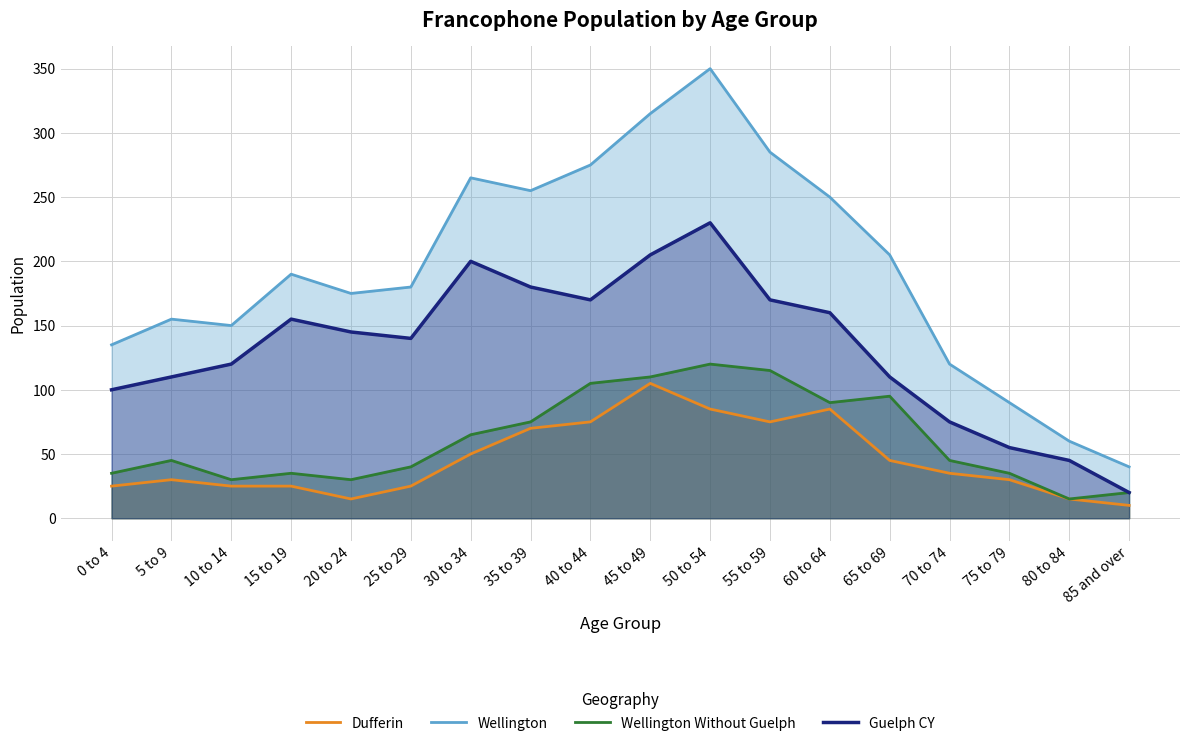

Which category has the highest value across all series?

50 to 54